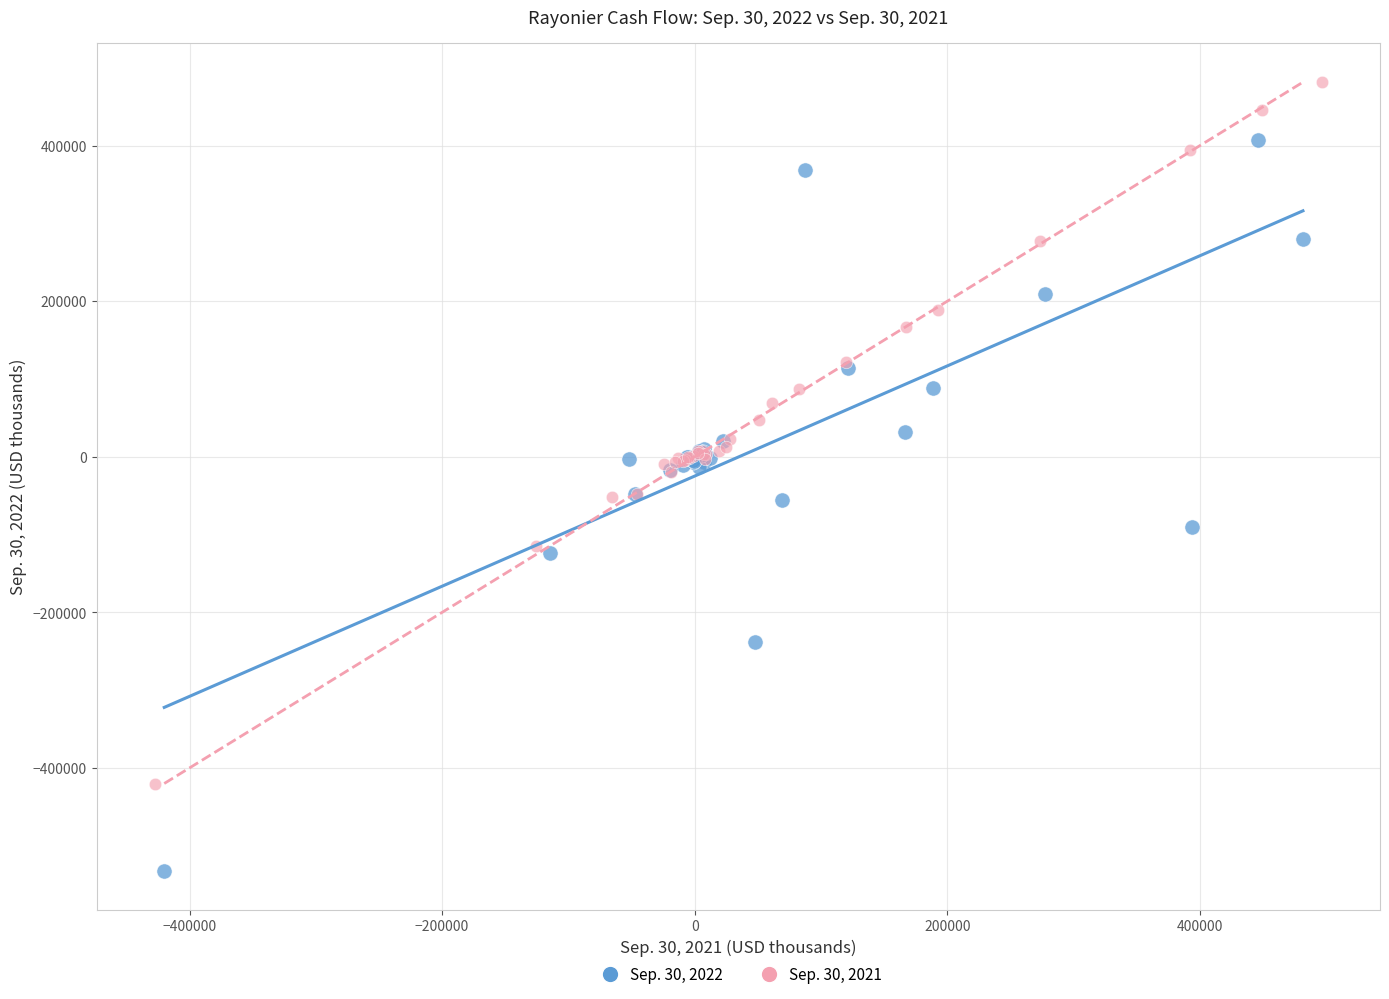

Which series has the widest spread of Y values?

Sep. 30, 2022